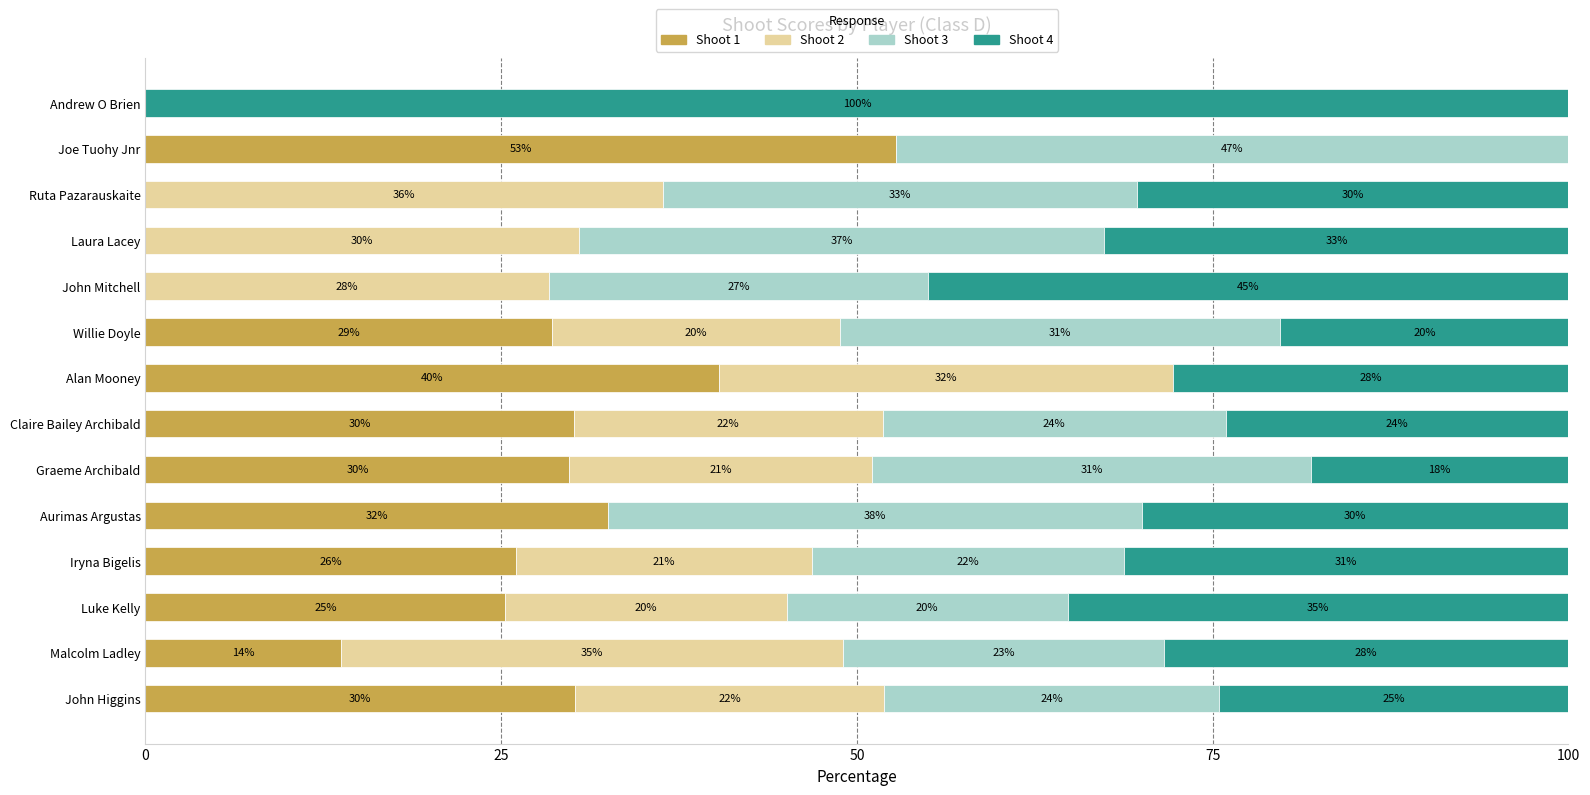

What is the highest value of the Shoot 1 series?

52.8